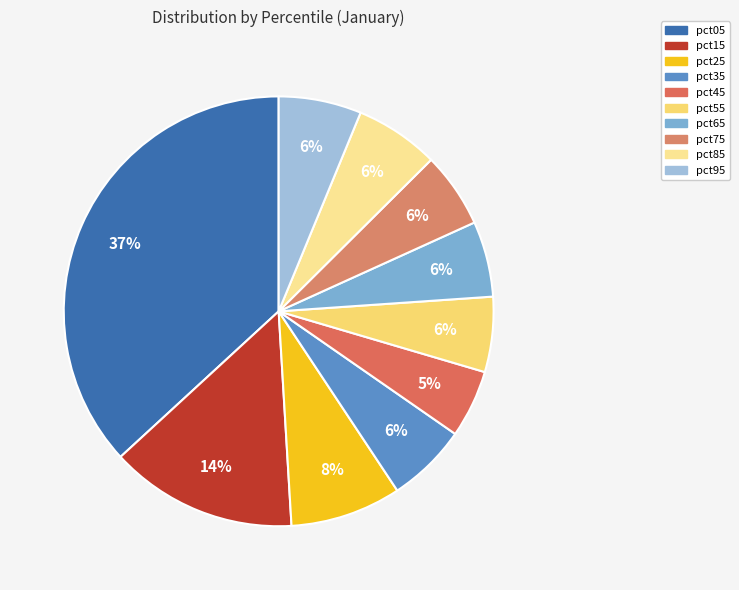

How many slices are in this pie chart?

10